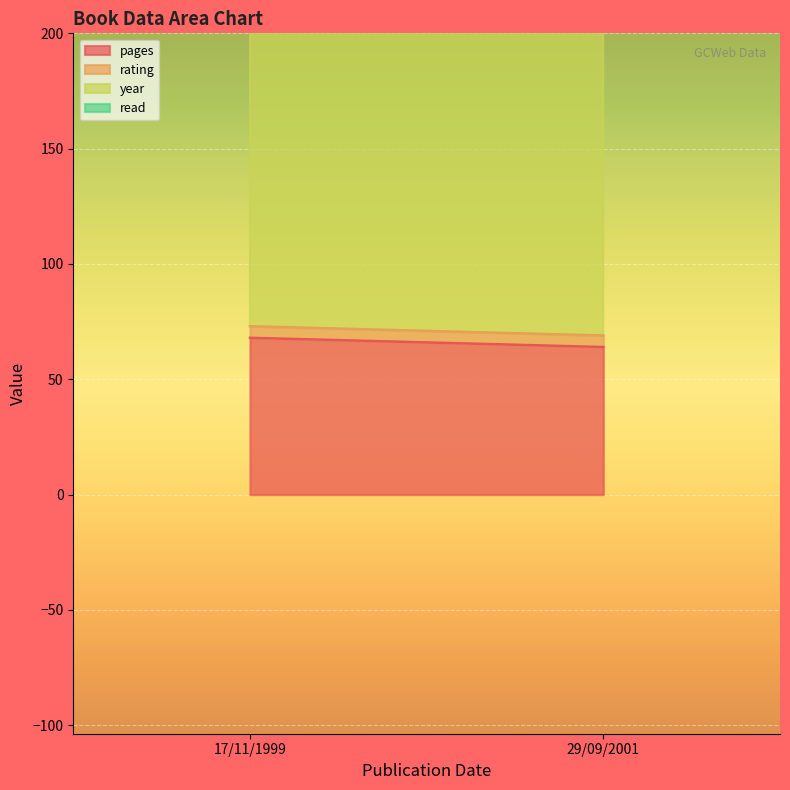

True or false: read has a value of 1 at 29/09/2001.

False